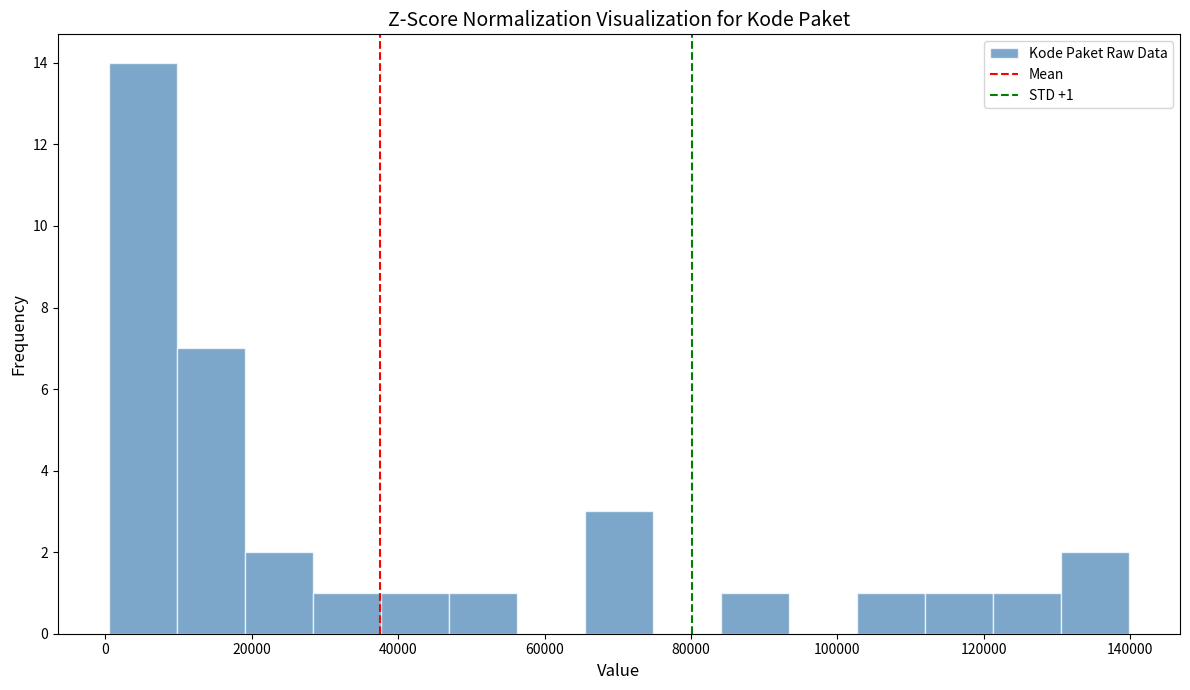

Which range on the x-axis has the tallest bar?

0 to 10000